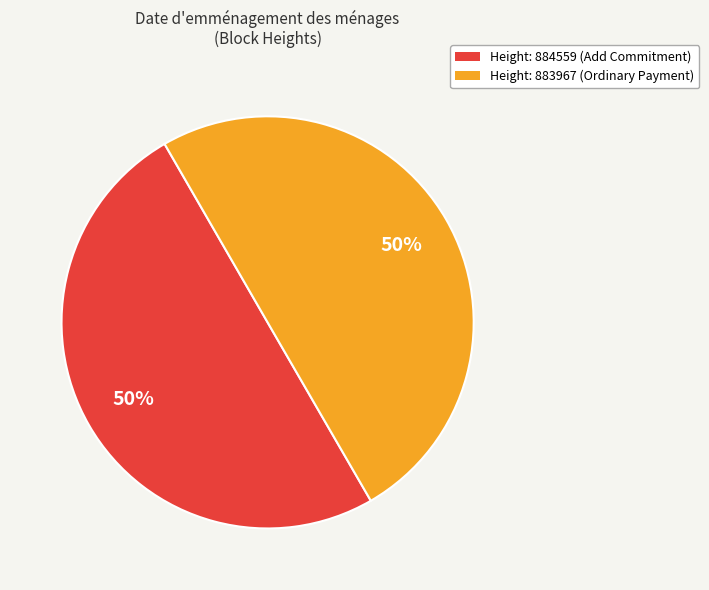

To the nearest percent, what is the average slice percentage?

50%